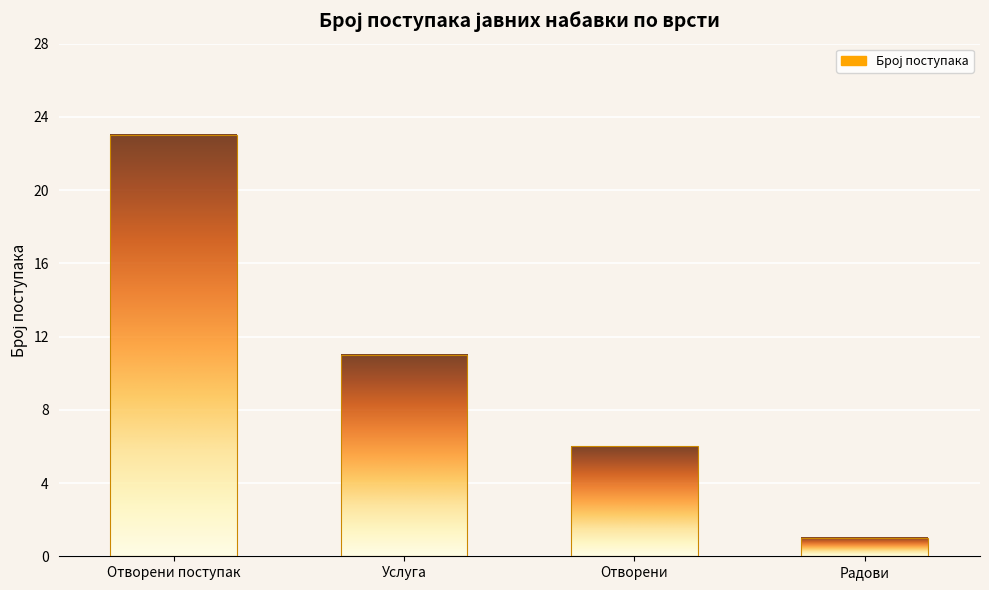

Are the bars grouped side by side (vs. stacked)?

No